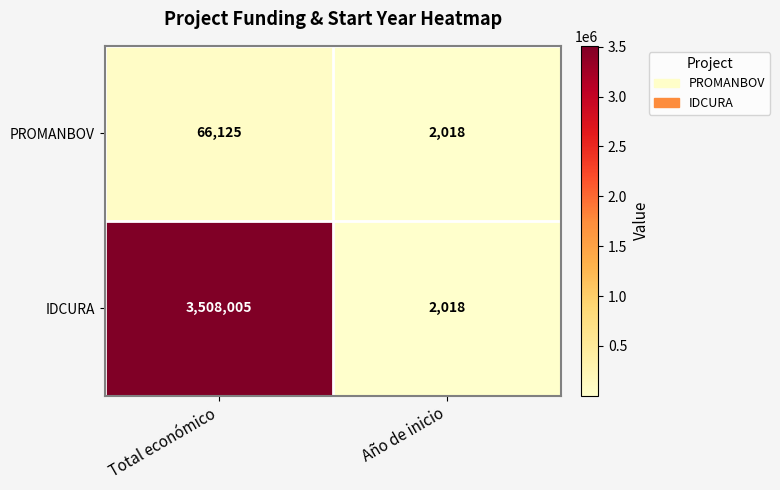

What is the difference between the PROMANBOV values at Año de inicio and Total económico?

64107